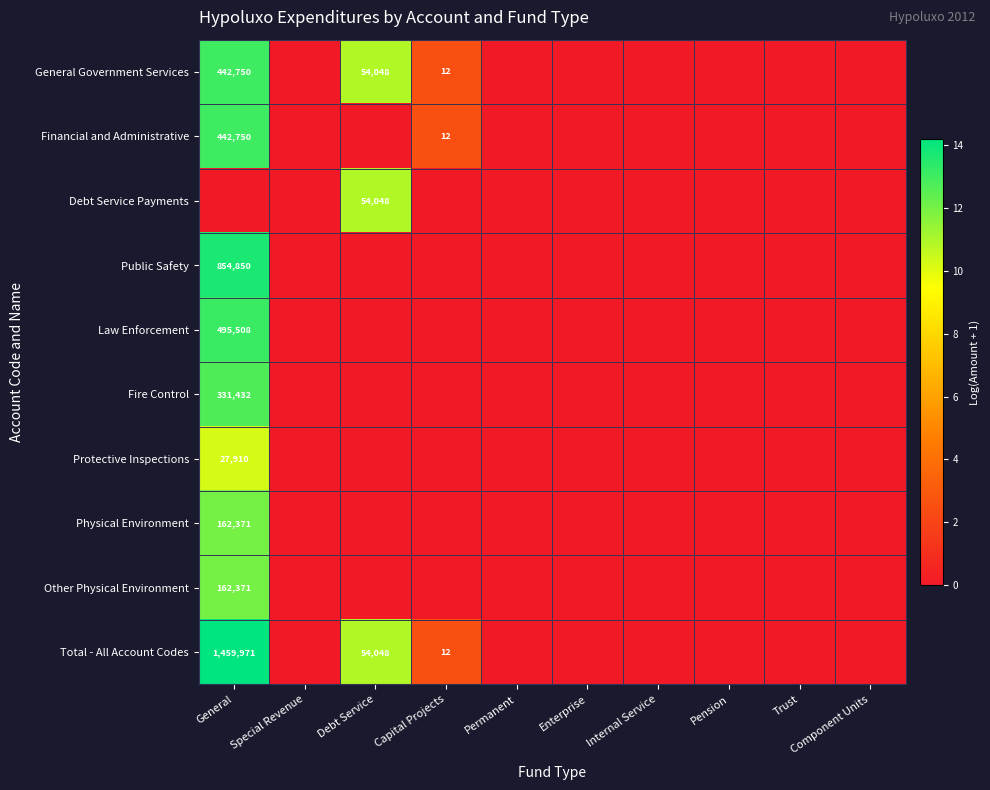

True or false: Total - All Account Codes has a value of 1459971 at General.

True